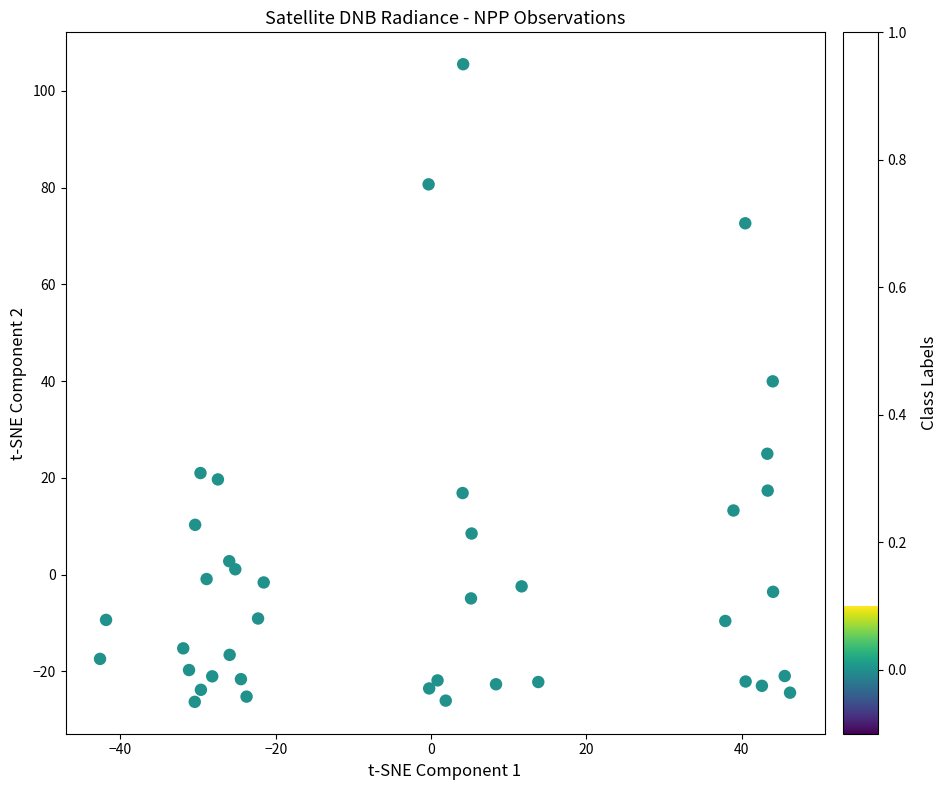

What is the range of X values (max minus min)?

88.8